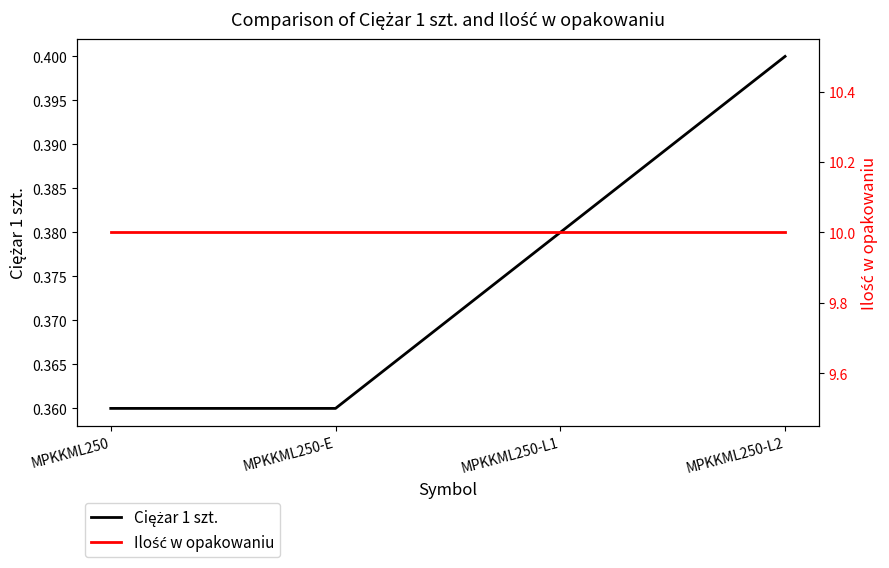

Which series has the largest range (max minus min)?

Ciężar 1 szt.